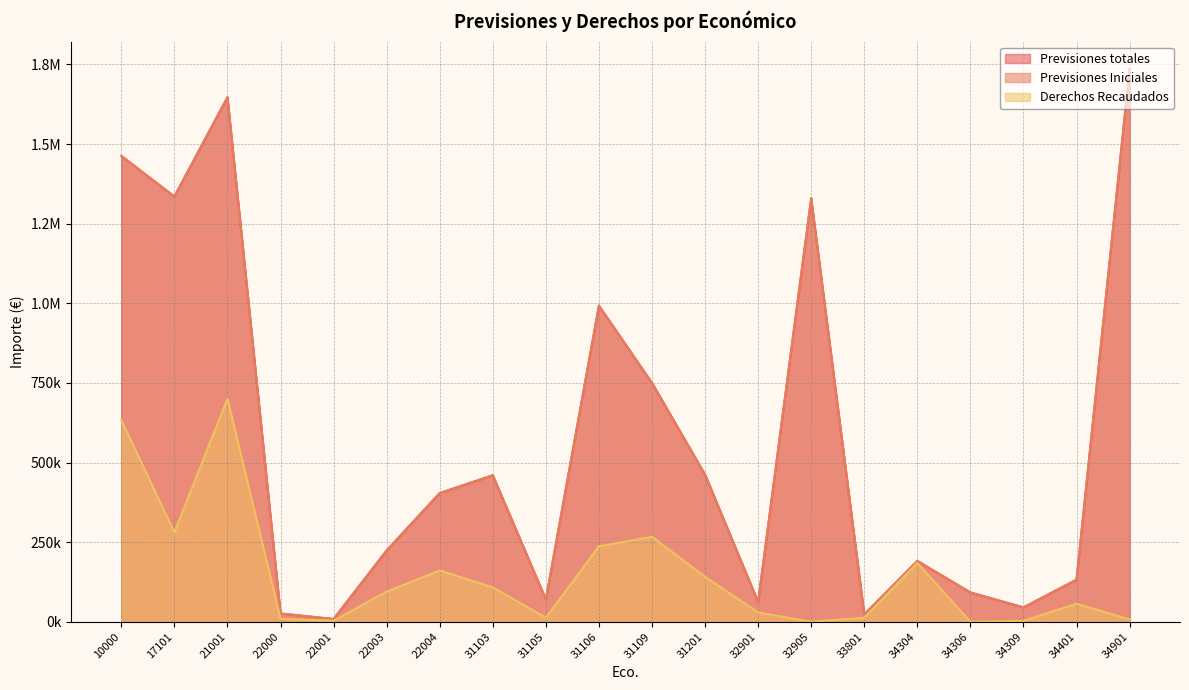

List the series in order of their peak value, lowest first.

Derechos Recaudados, Previsiones totales, Previsiones Iniciales